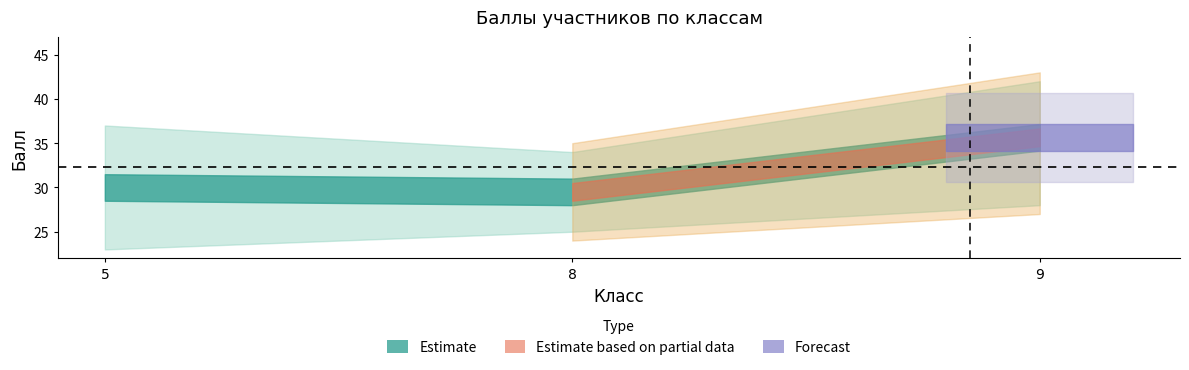

At which label does Балл first exceed 32?

5